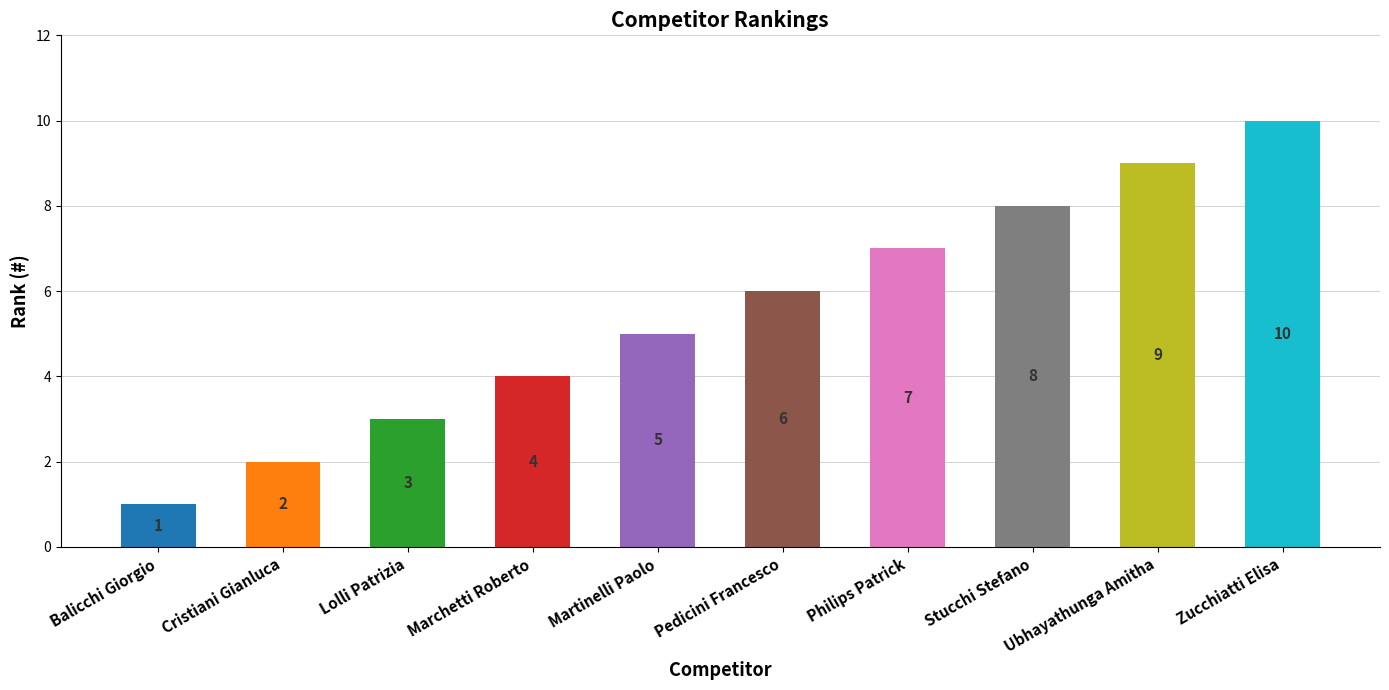

Reading right to left, transcribe all the data shown in this chart.

Zucchiatti Elisa=10	Ubhayathunga Amitha=9	Stucchi Stefano=8	Philips Patrick=7	Pedicini Francesco=6	Martinelli Paolo=5	Marchetti Roberto=4	Lolli Patrizia=3	Cristiani Gianluca=2	Balicchi Giorgio=1